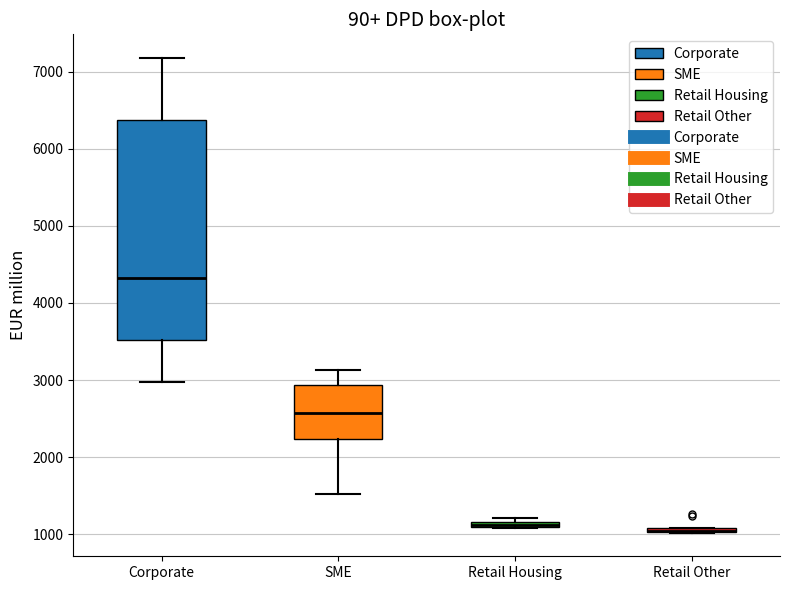

Where does the upper whisker of the box for Corporate end on the y-axis? The values are not printed on the chart, so give them approximately, as read against the axis.

7200